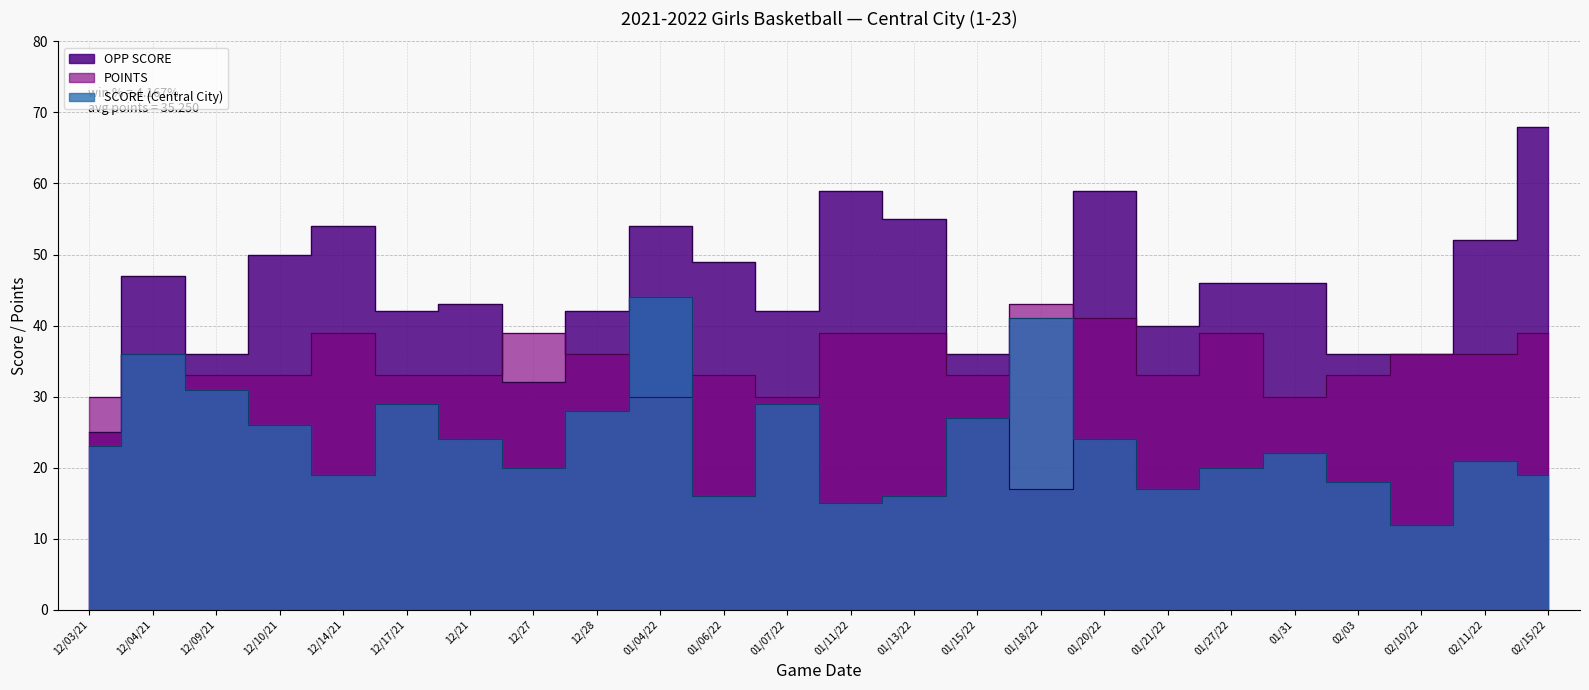

How many lines are shown in the chart?

3